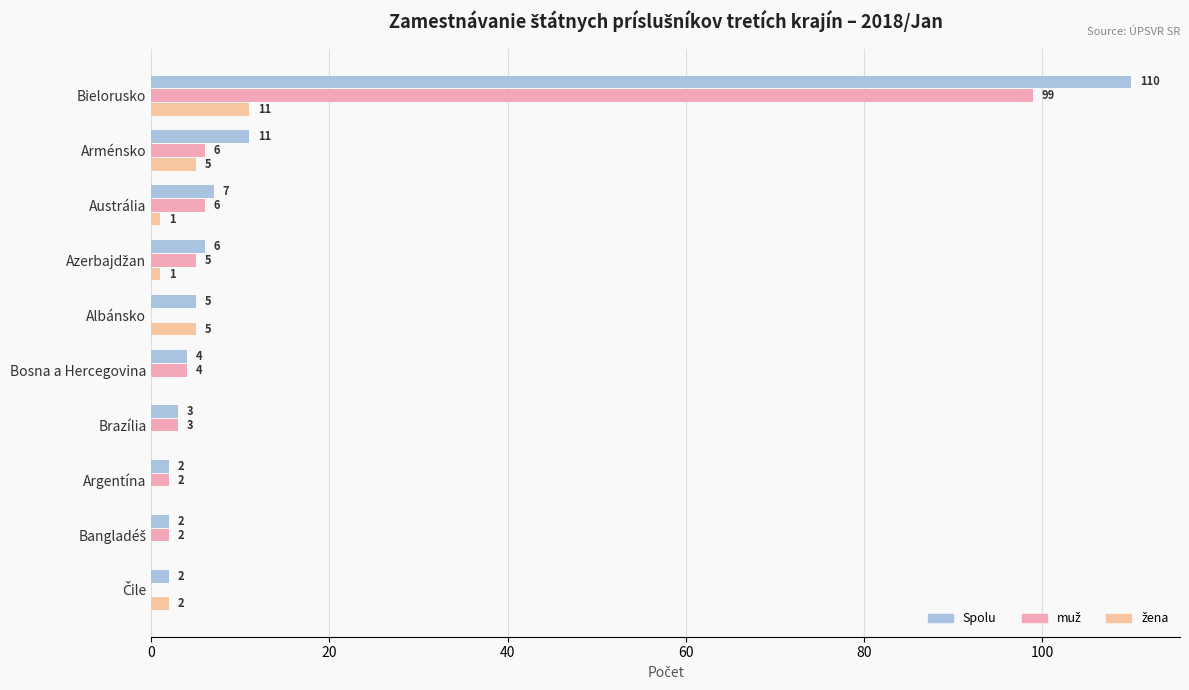

At how many categories does at least one series exceed 57?

1